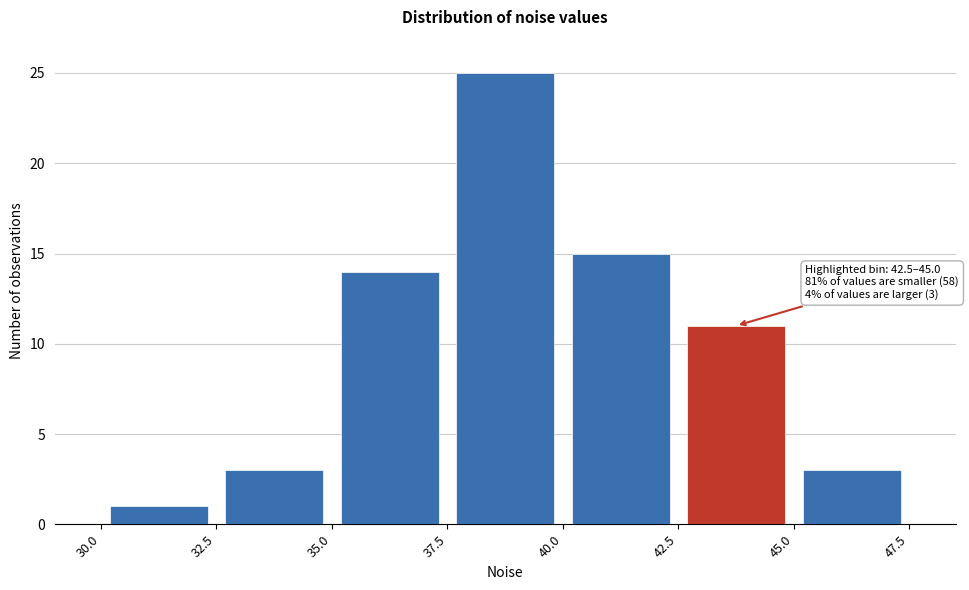

Which range on the x-axis has the tallest bar?

37.5 to 40.0